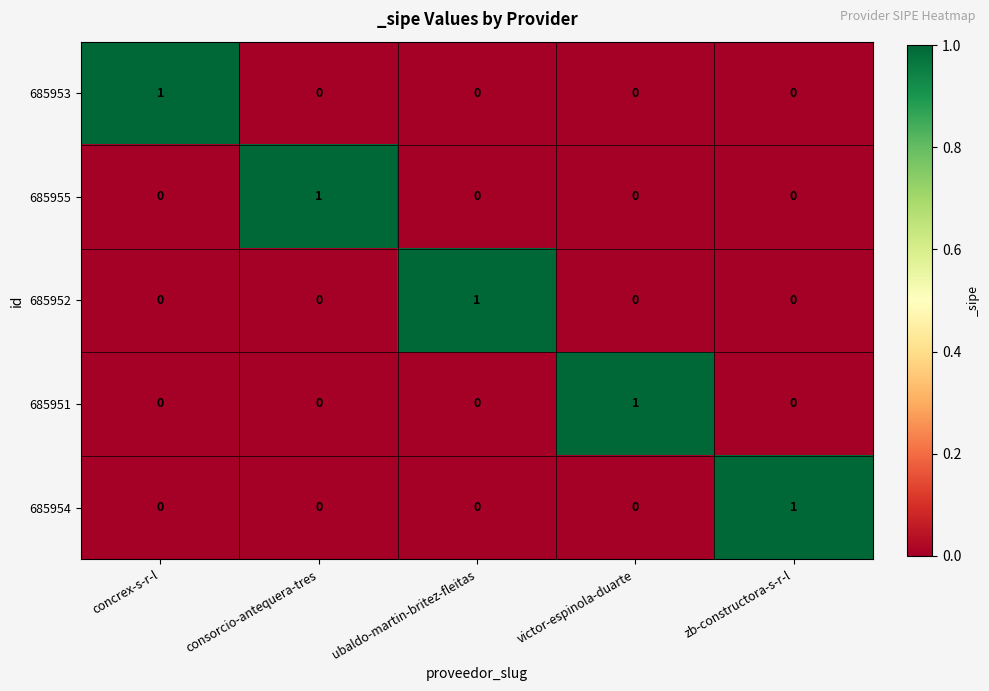

The 685953 series shows 0 at consorcio-antequera-tres. True or false?

True